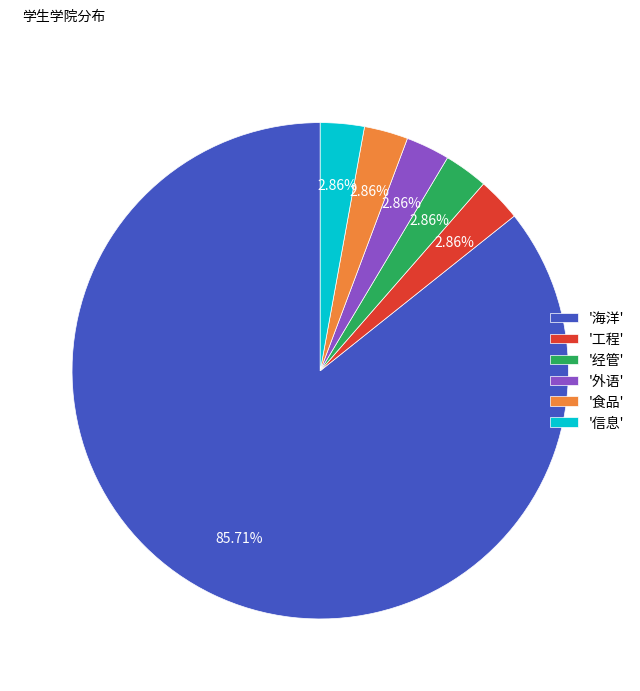

Which category has the biggest portion of the pie?

'海洋'